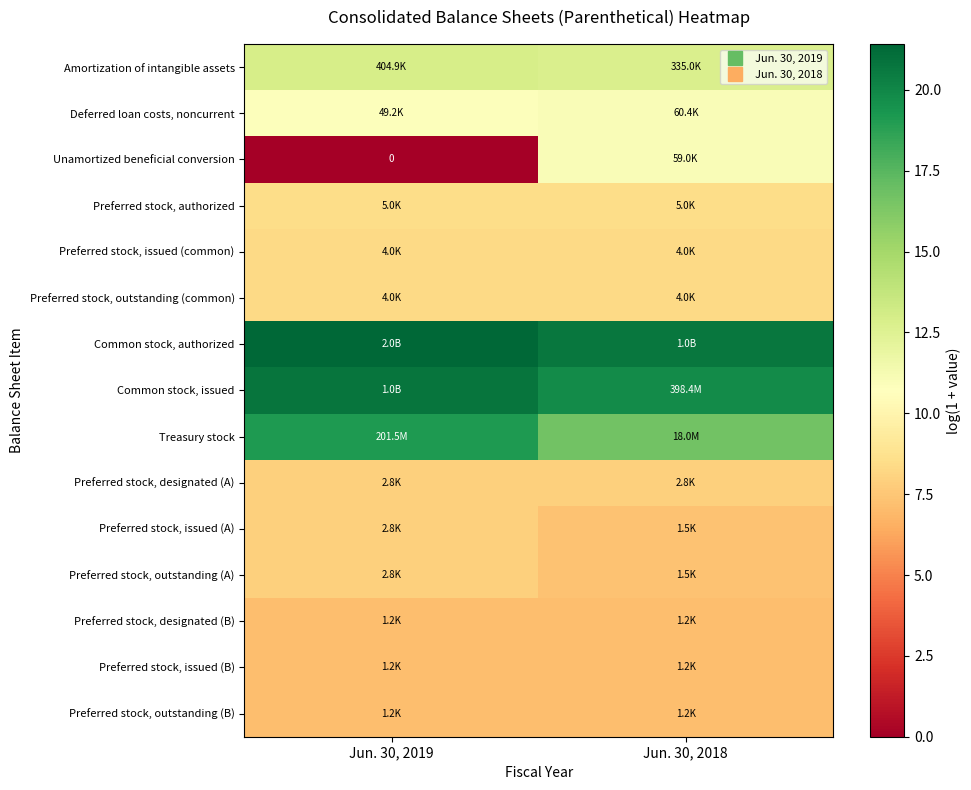

Between Jun. 30, 2019 and Jun. 30, 2018, which is larger?

Jun. 30, 2019